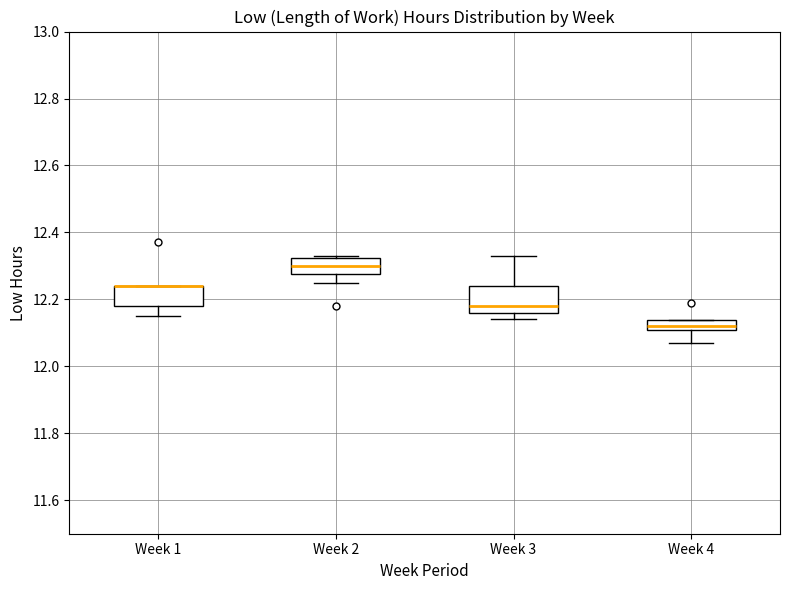

Where does the median line of the box for Week 3 sit on the y-axis? The values are not printed on the chart, so give them approximately, as read against the axis.

12.18